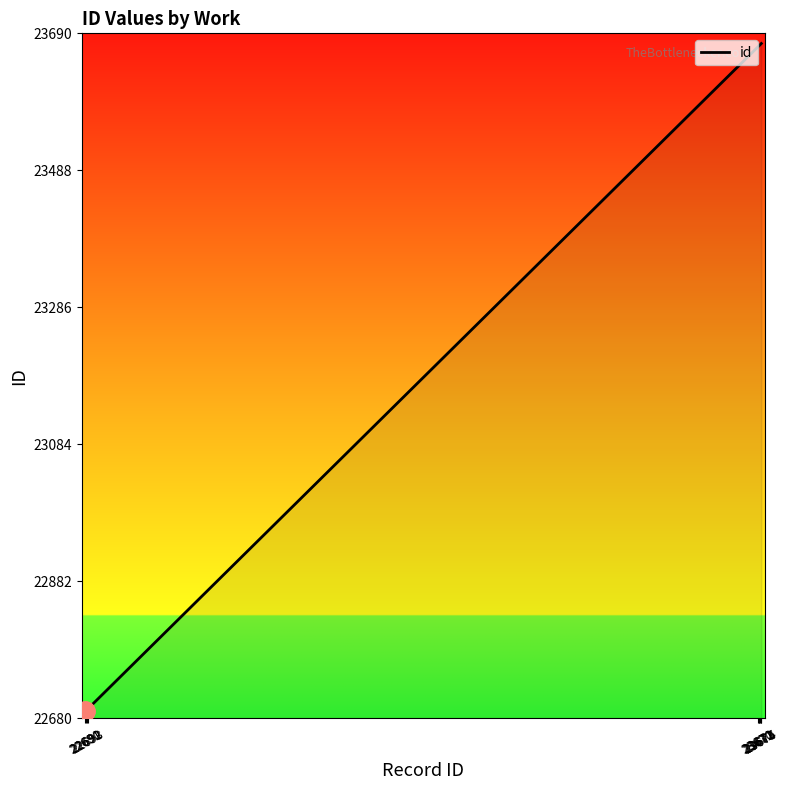

True or false: the data shows 23671 at 23671.

True